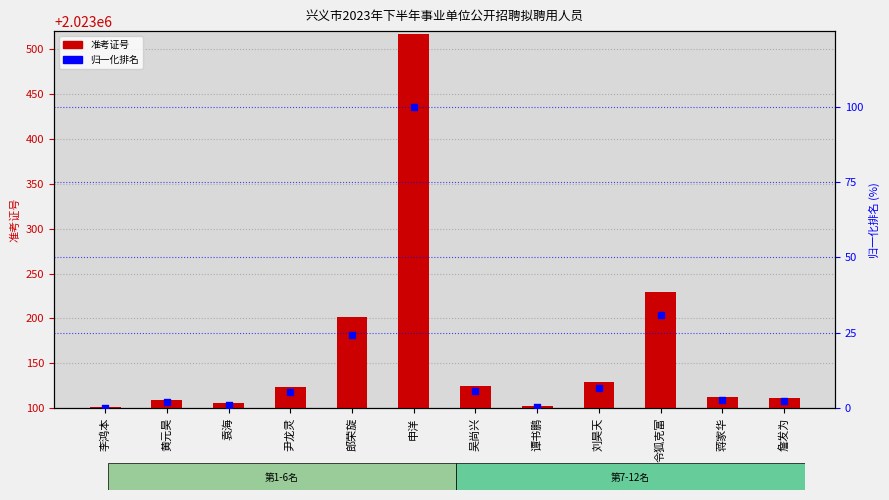

At which category is the sum across all series the highest?

申洋